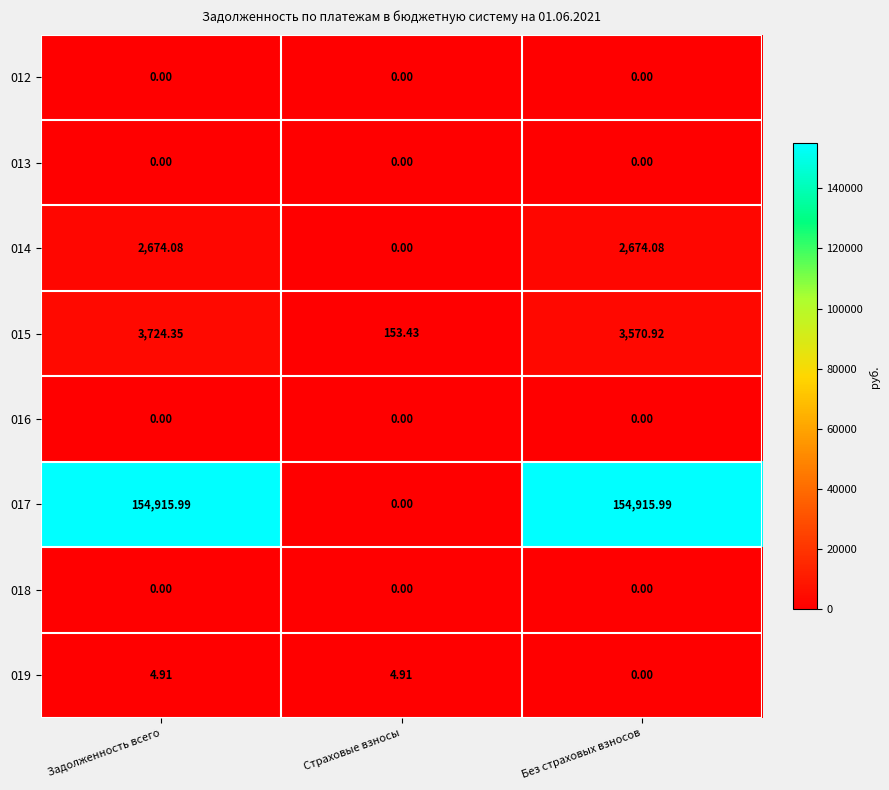

Is the value of 018 at Страховые взносы greater than the value of 015 at Без страховых взносов?

No